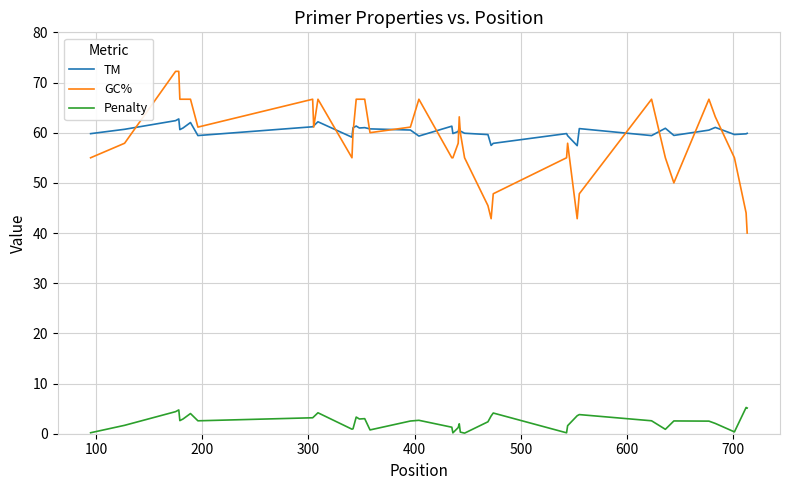

Rank the series by their maximum value, from highest to lowest.

GC%, TM, Penalty